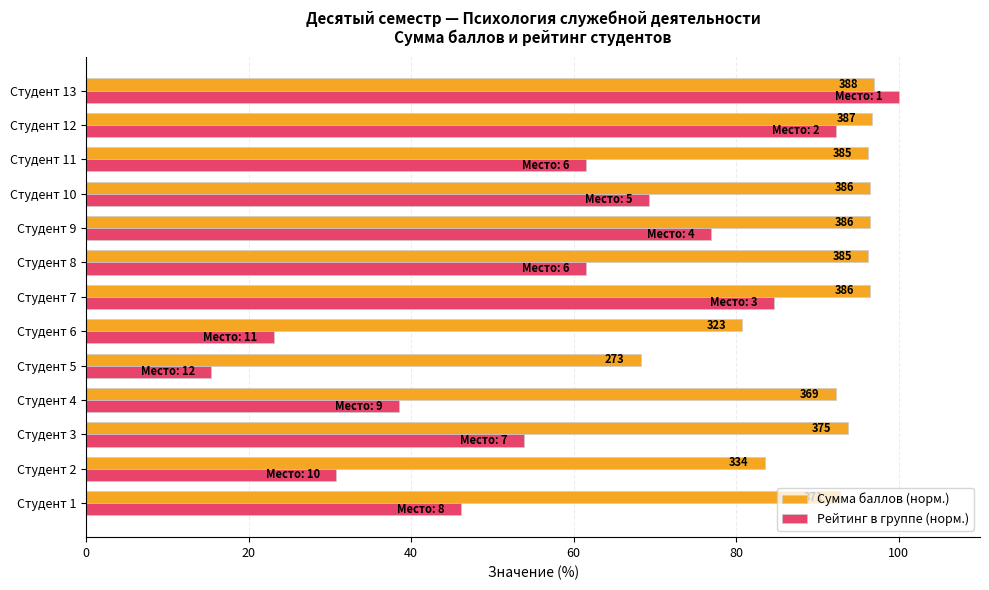

How many categories are shown in the chart?

13